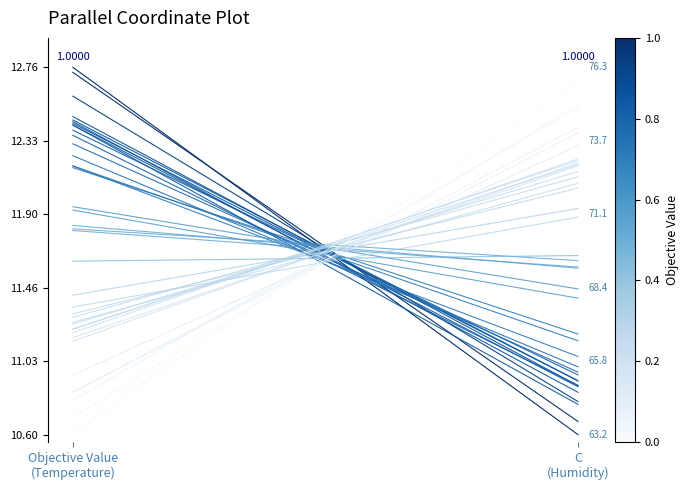

Count the number of categories in the chart.

2